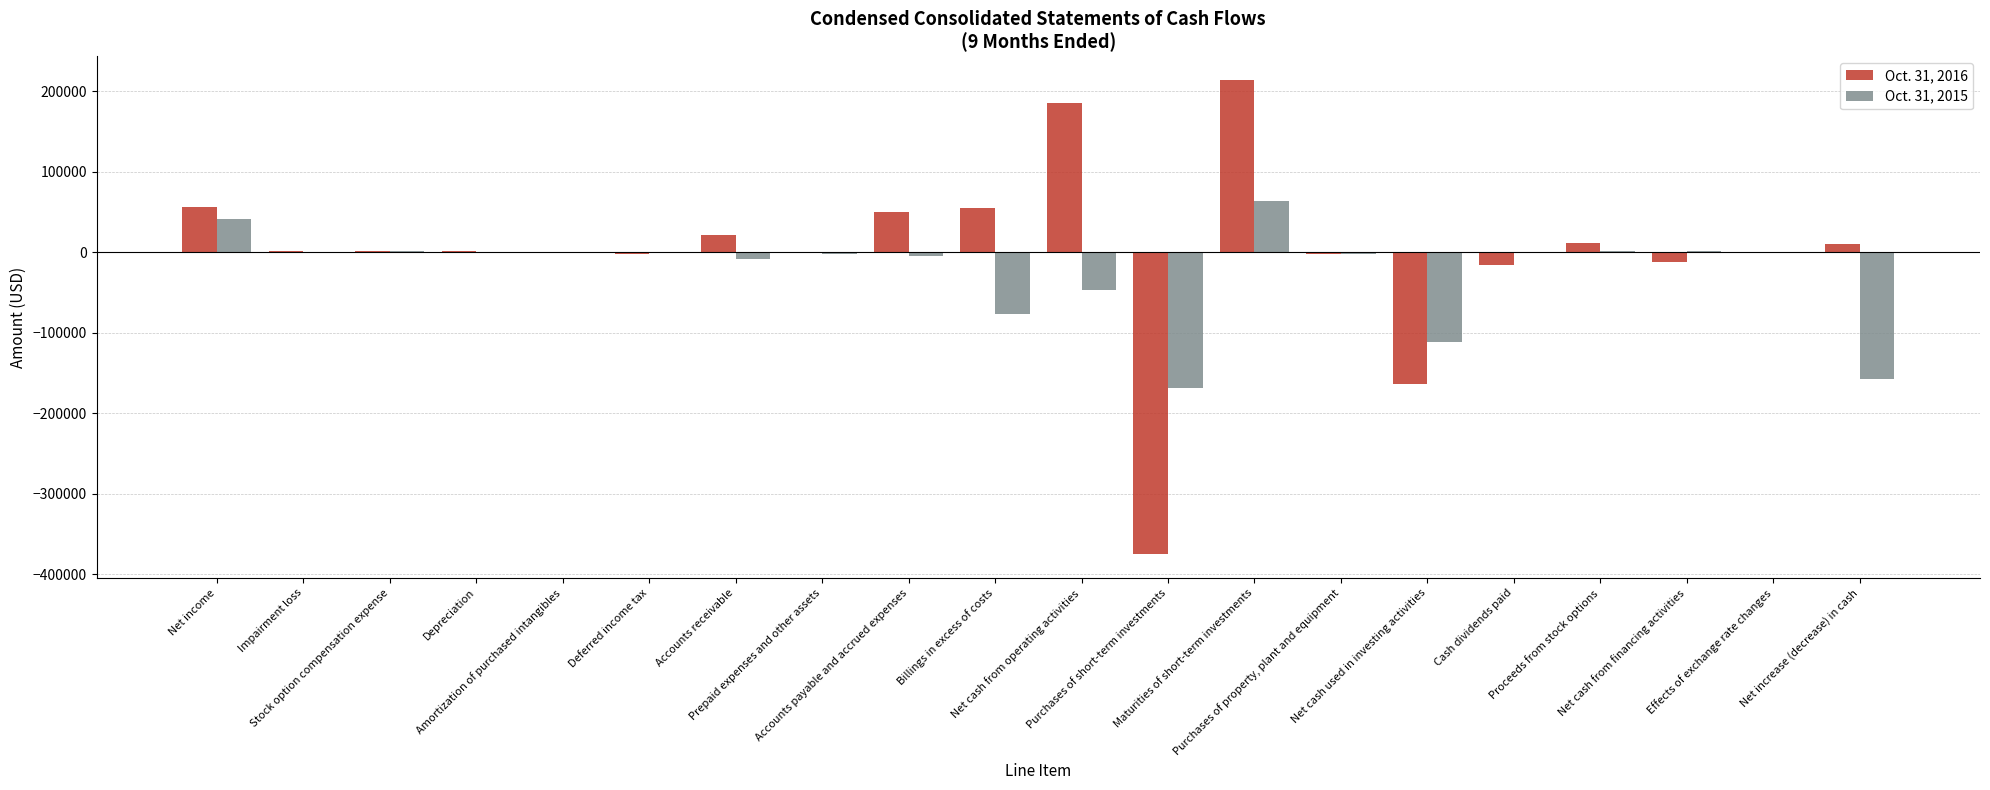

Which category has the highest value in the Oct. 31, 2016 series?

Maturities of short-term investments